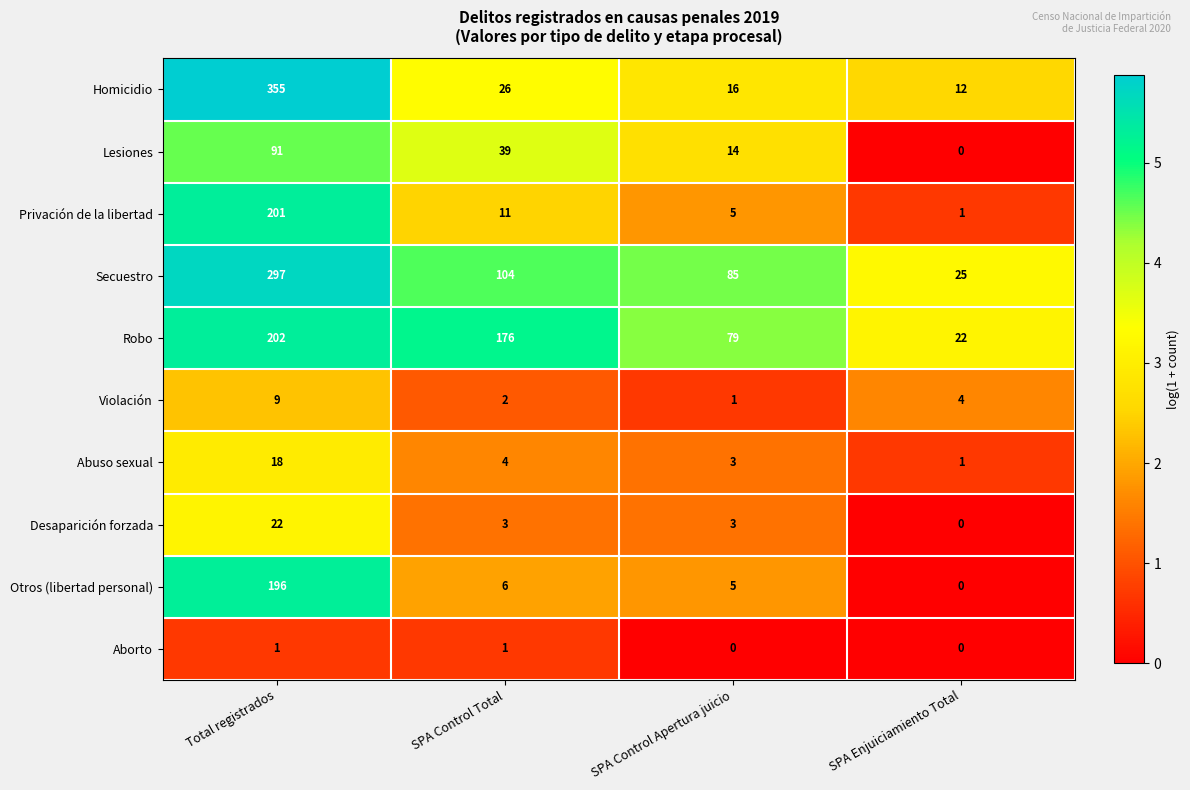

At which label does Secuestro first exceed 104?

Total registrados